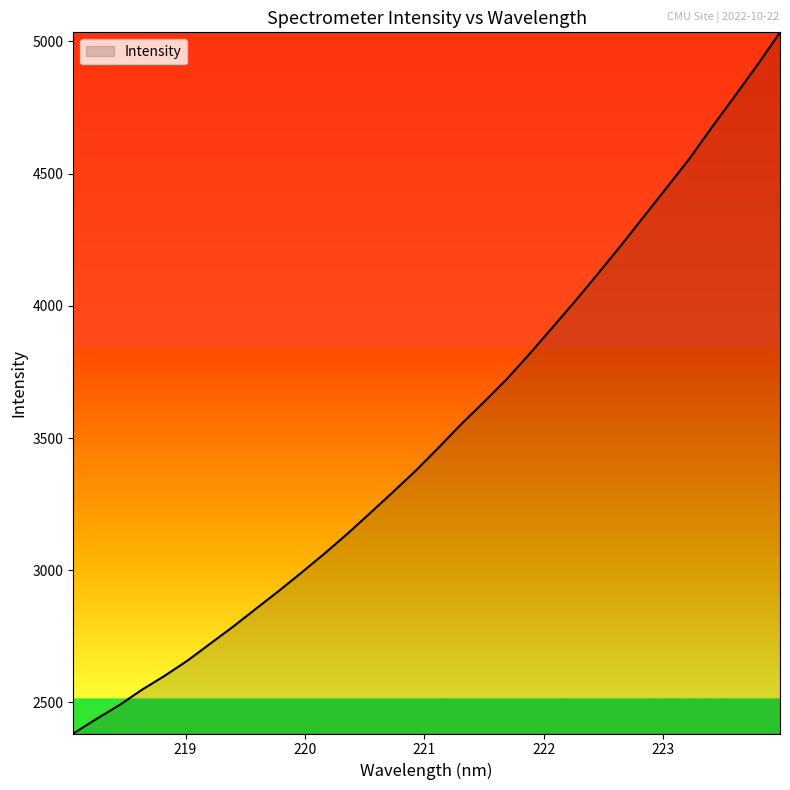

What is the minimum value shown in the chart?

2382.6